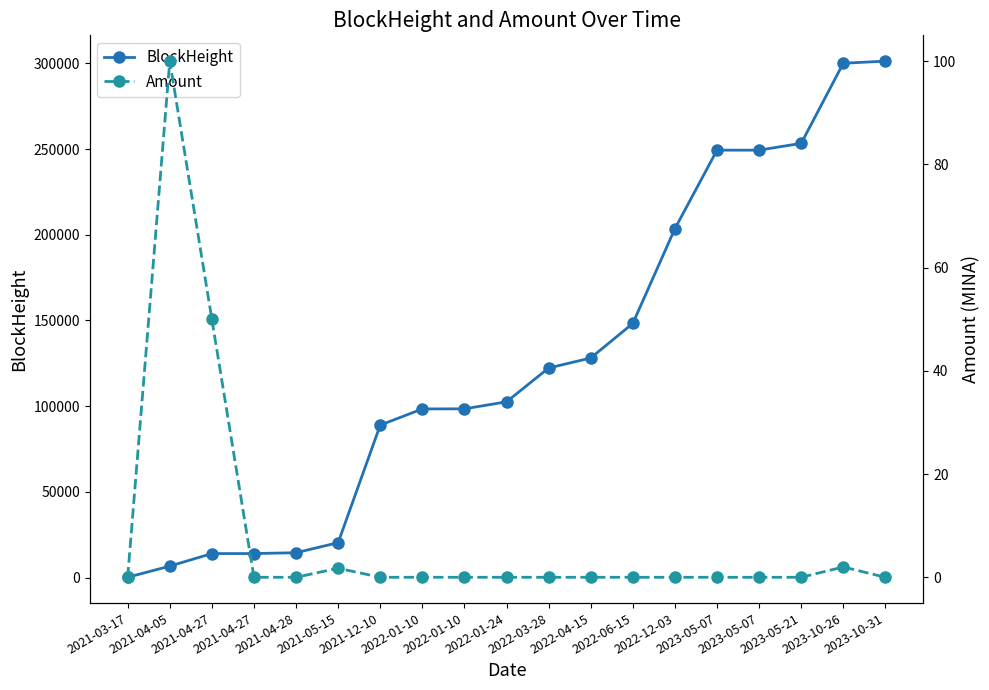

Does the chart display data point markers on the line(s)?

Yes